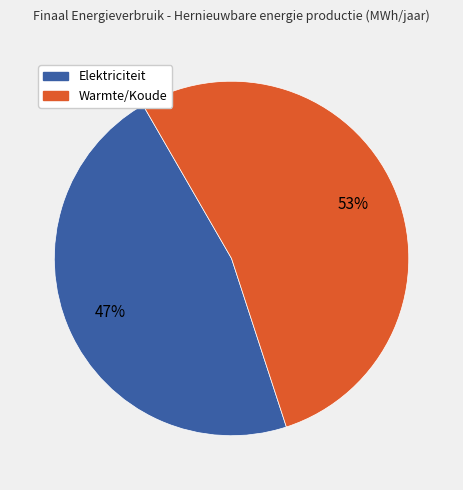

Does any single category account for the majority?

Yes